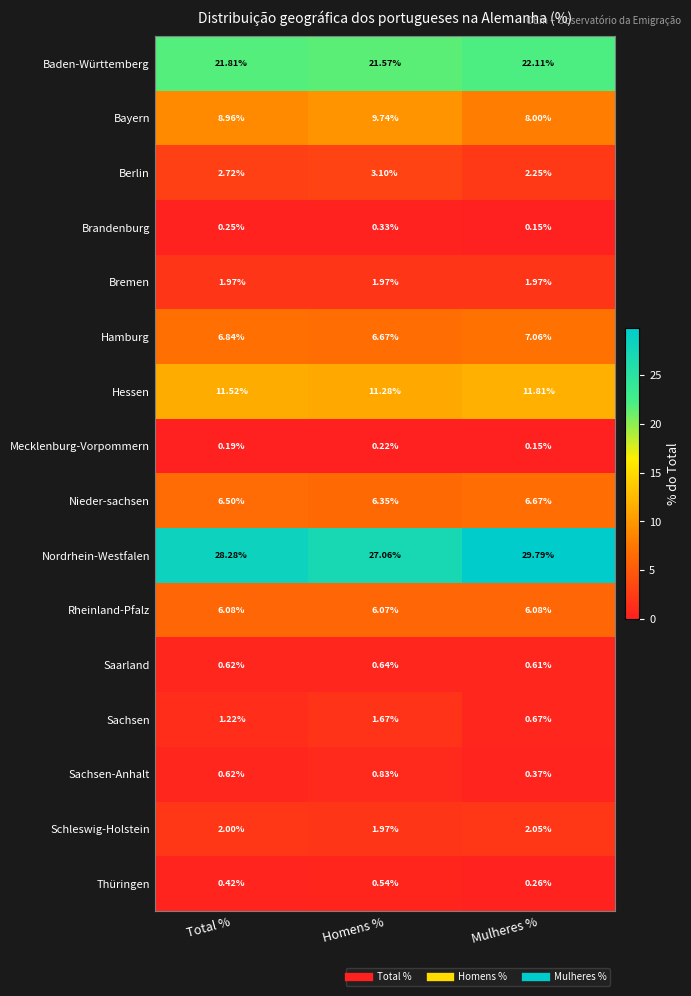

Where is Rheinland-Pfalz nearest to the value 6?

Homens %